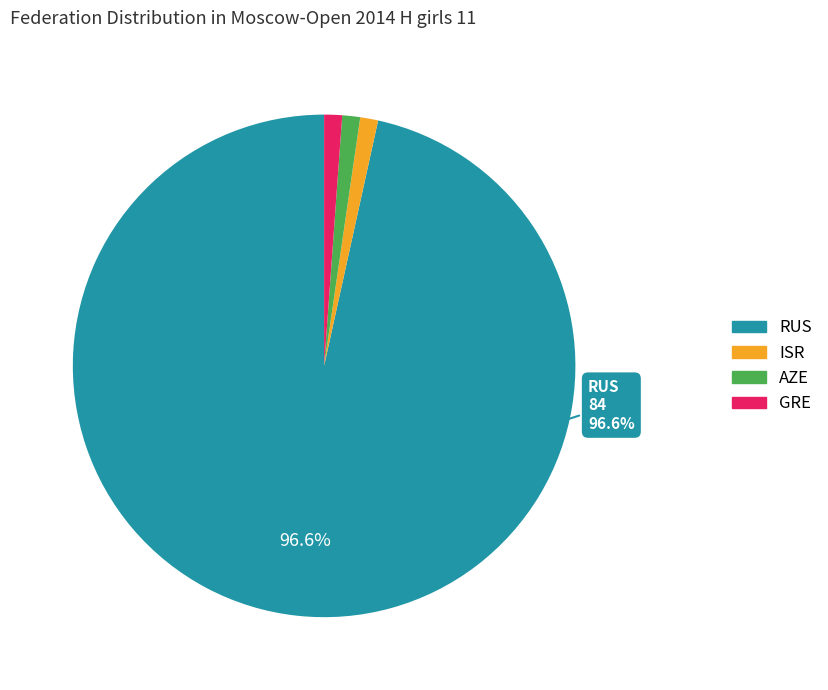

To the nearest percent, what percentage of the pie is AZE?

1%